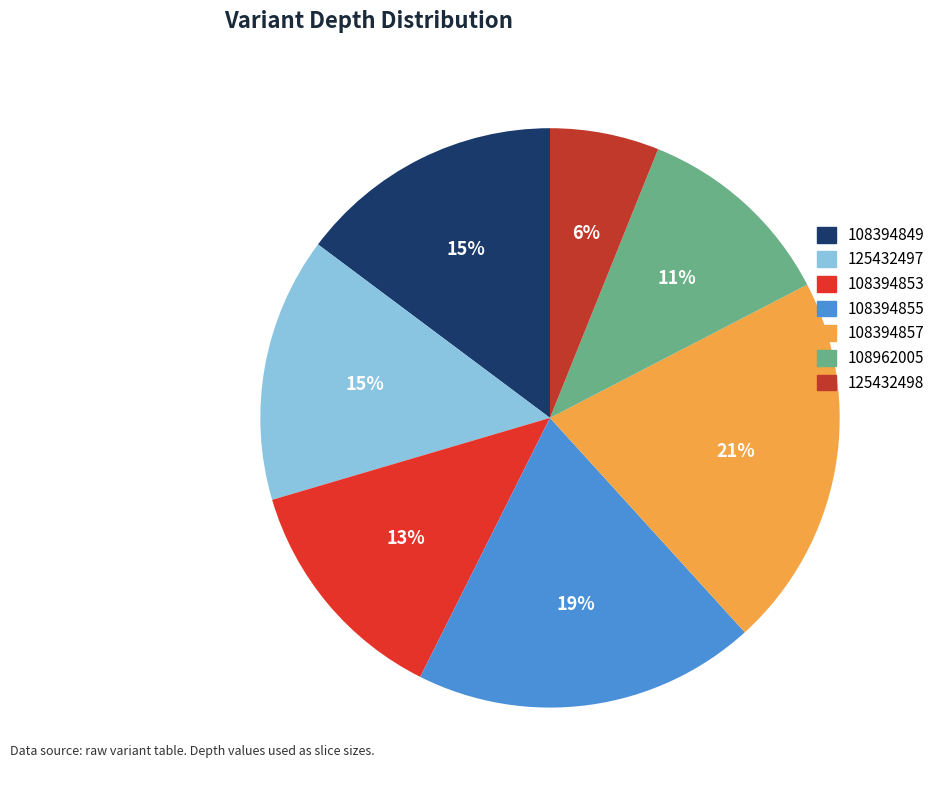

Which has a higher value, 125432498 or 108394857?

108394857